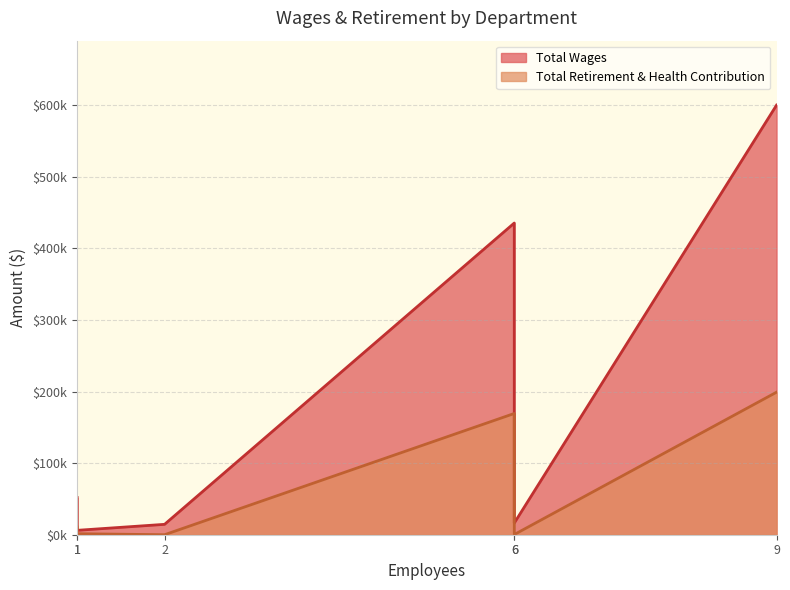

True or false: Total Wages and Total Retirement & Health Contribution intersect in this chart.

False